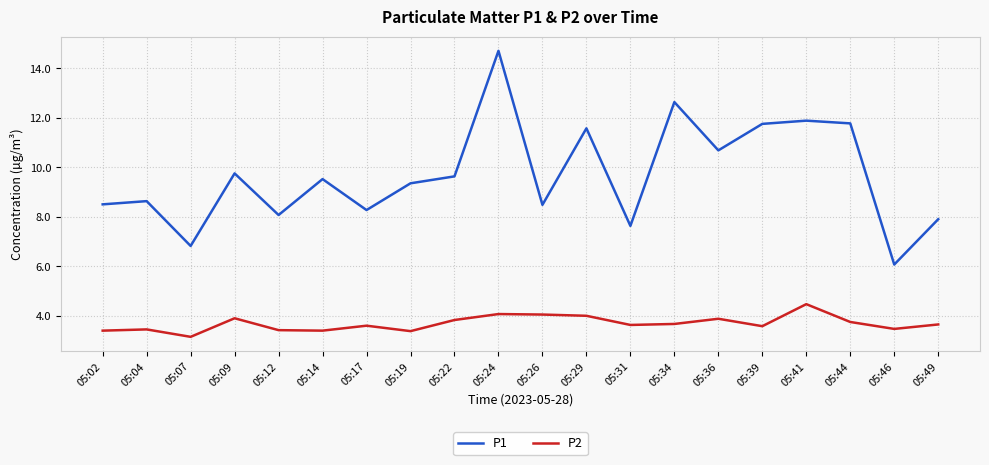

Is it true that P1 equals 7.6 at 05:31?

True